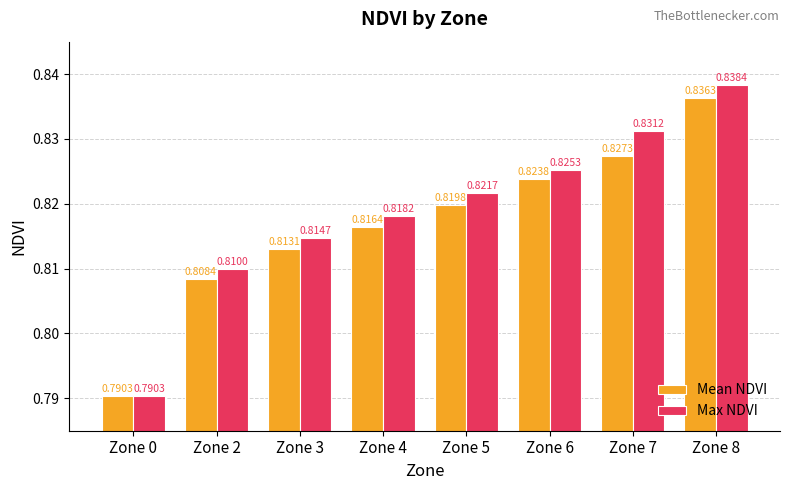

True or false: Mean NDVI has a value of 1.4 at Zone 2.

False